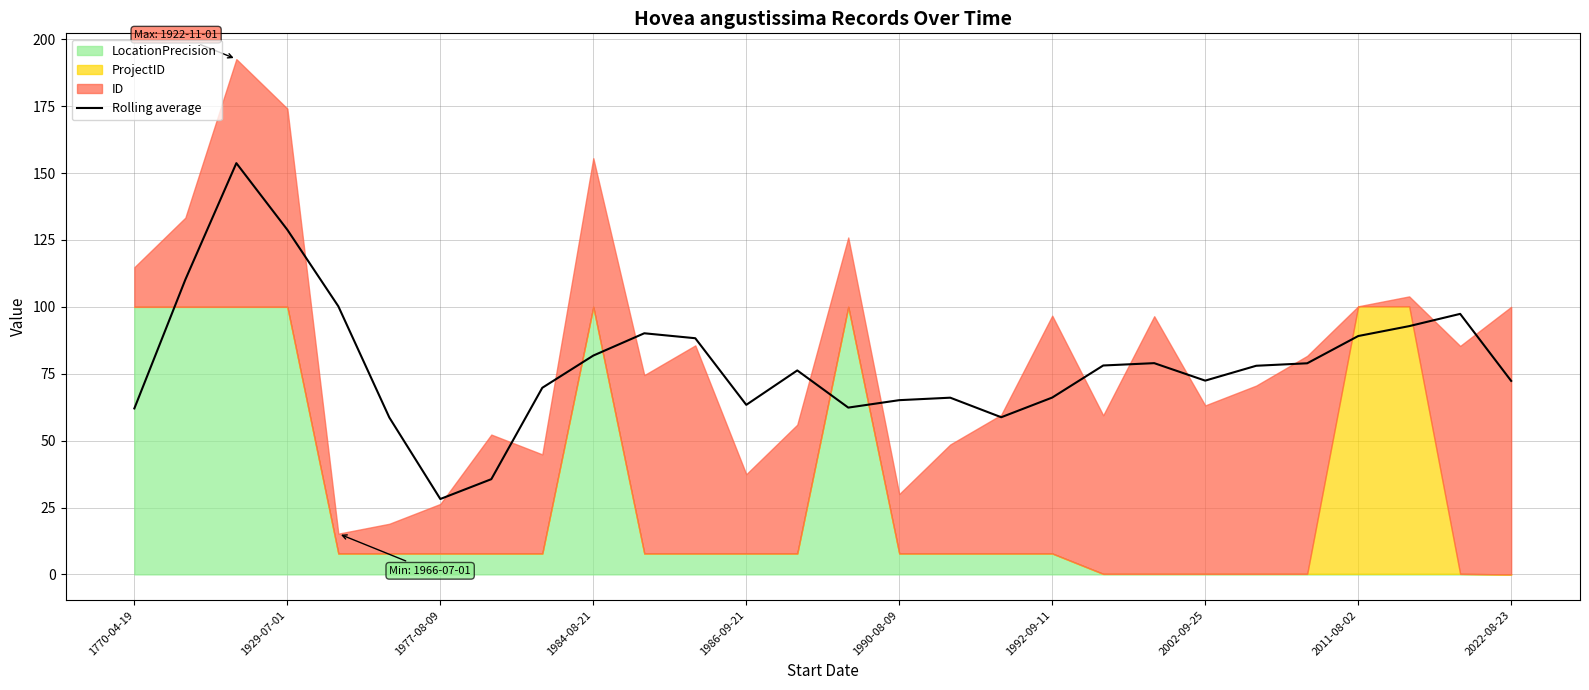

What is the value of the 1st point from the left?

62.0